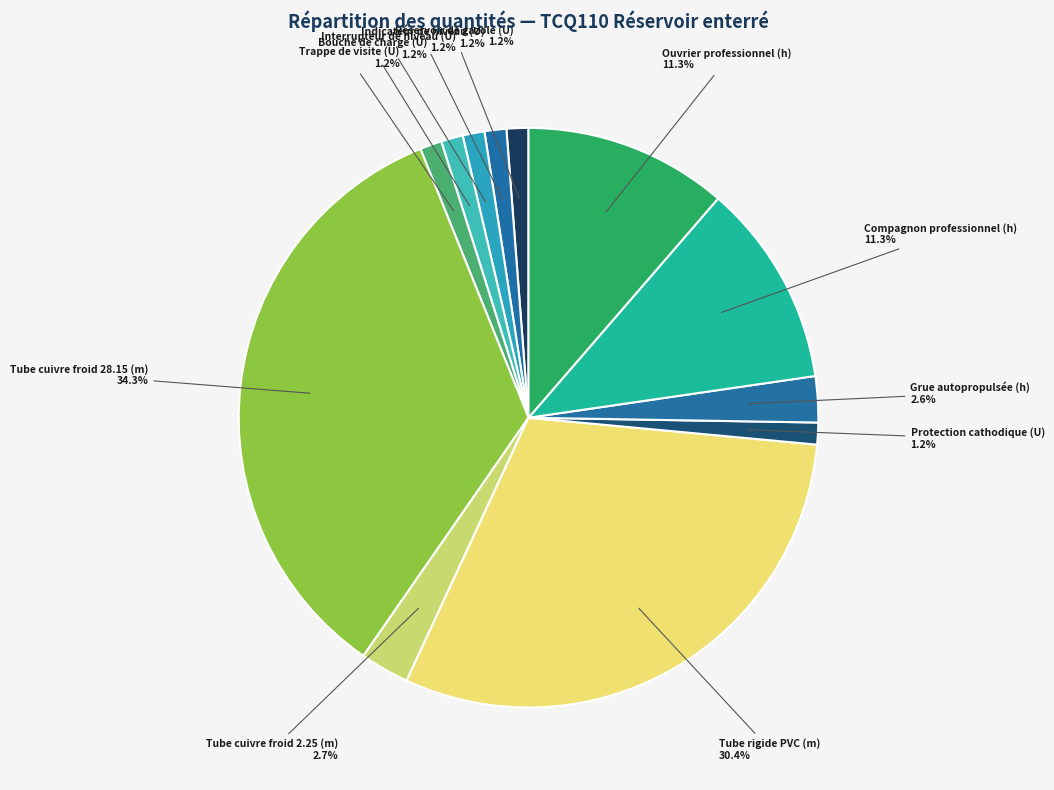

To the nearest percent, what percentage of the pie is Ouvrier professionnel (h)?

11%